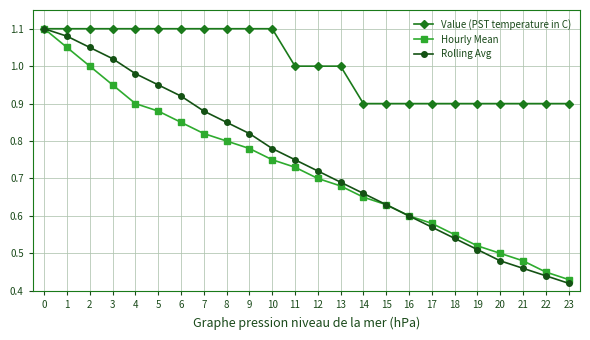

Is it true that Value (PST temperature in C) equals 1.4 at 16?

False